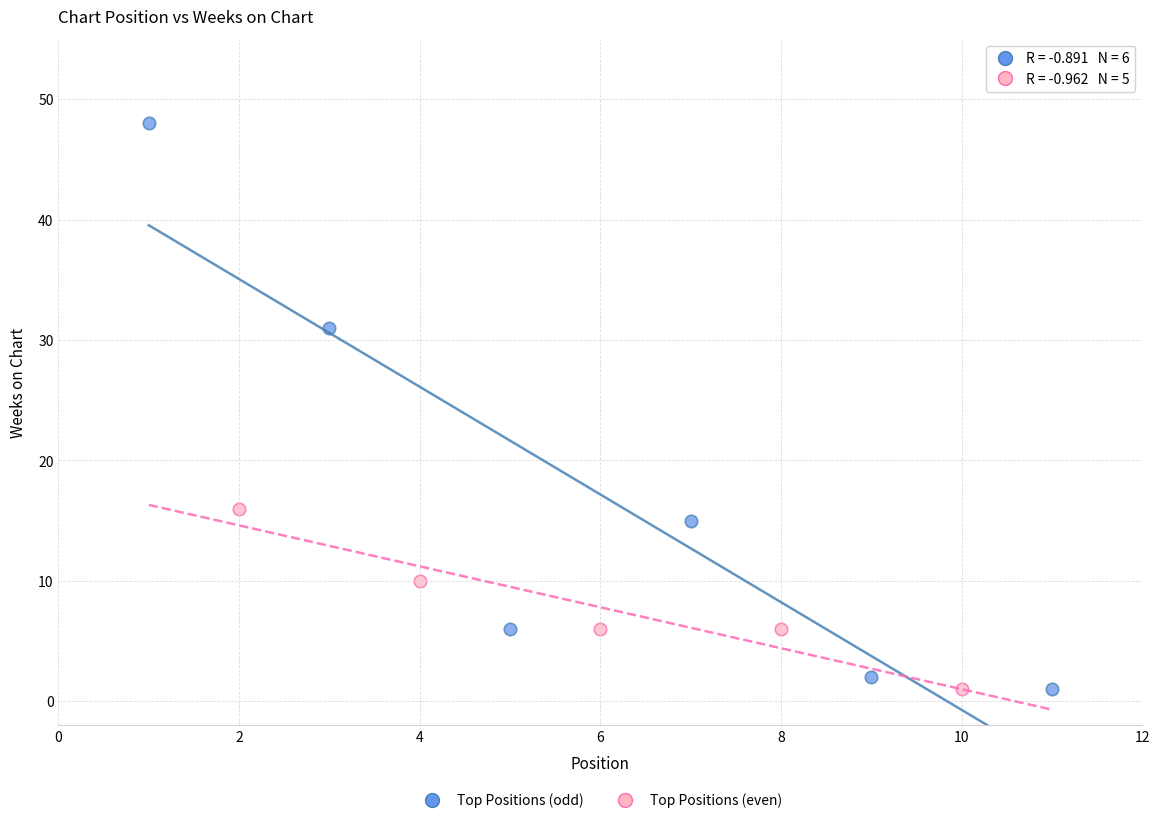

Which series has the largest Y range (max minus min)?

Top Positions (odd)